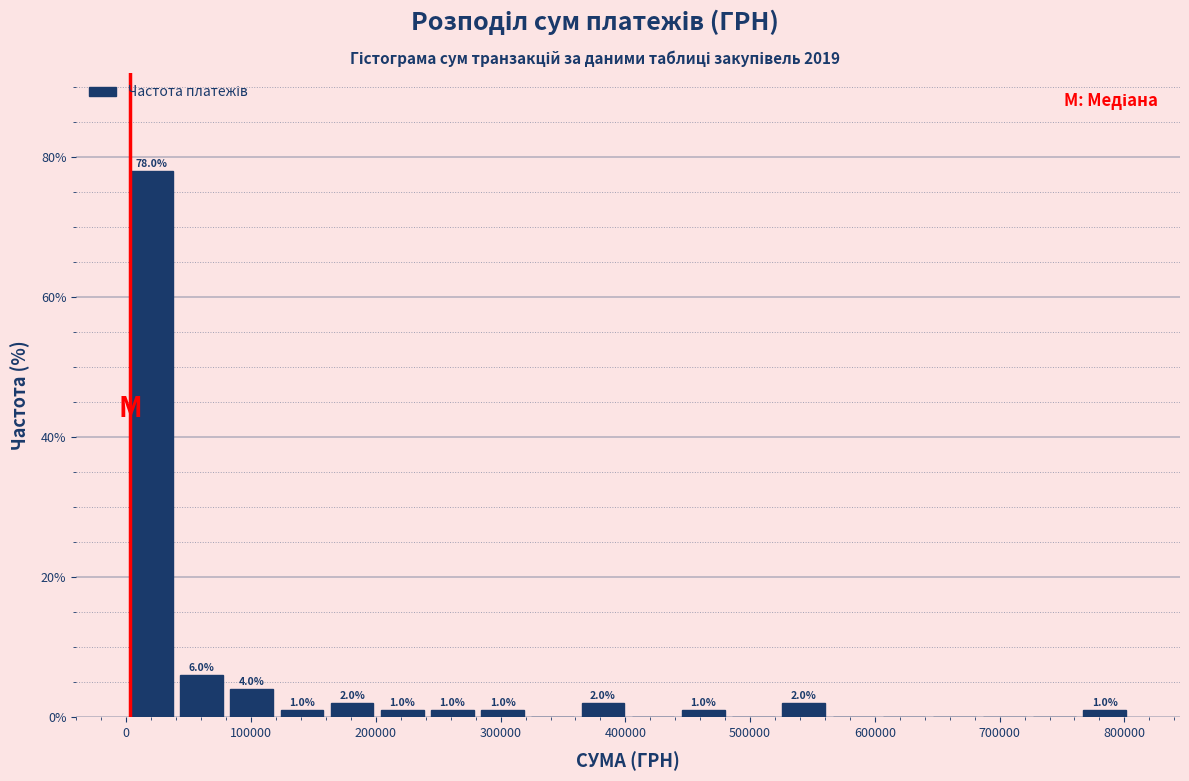

Which range on the x-axis has the tallest bar?

0 to 40000